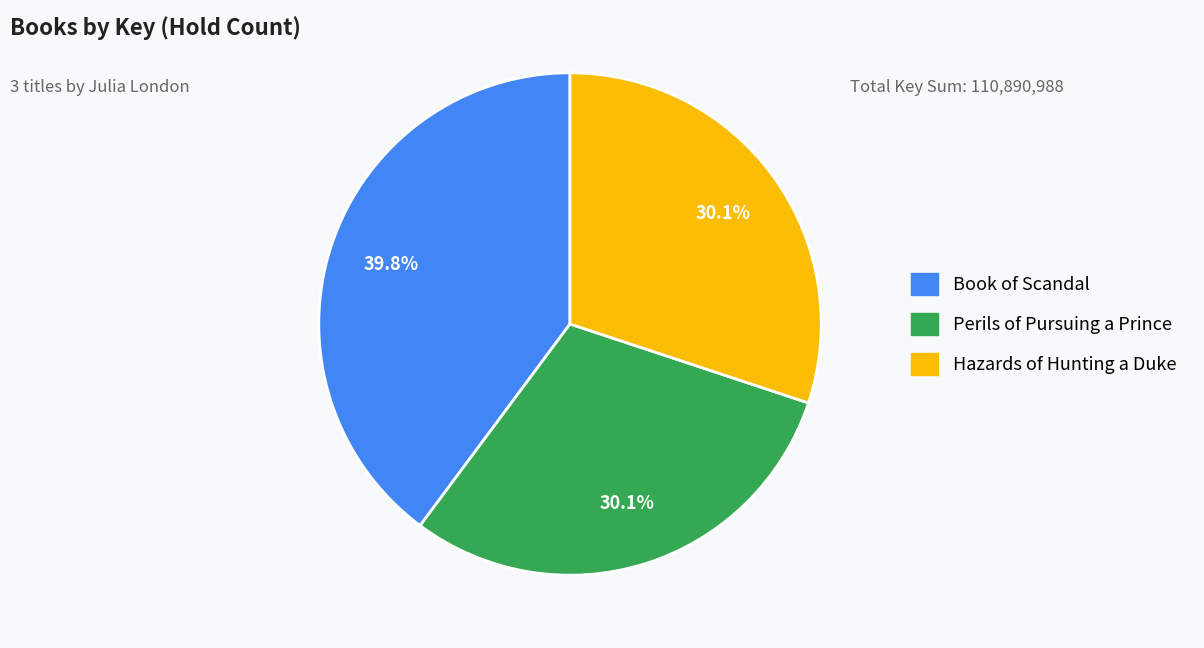

To the nearest percent, what portion does Hazards of Hunting a Duke represent?

30%